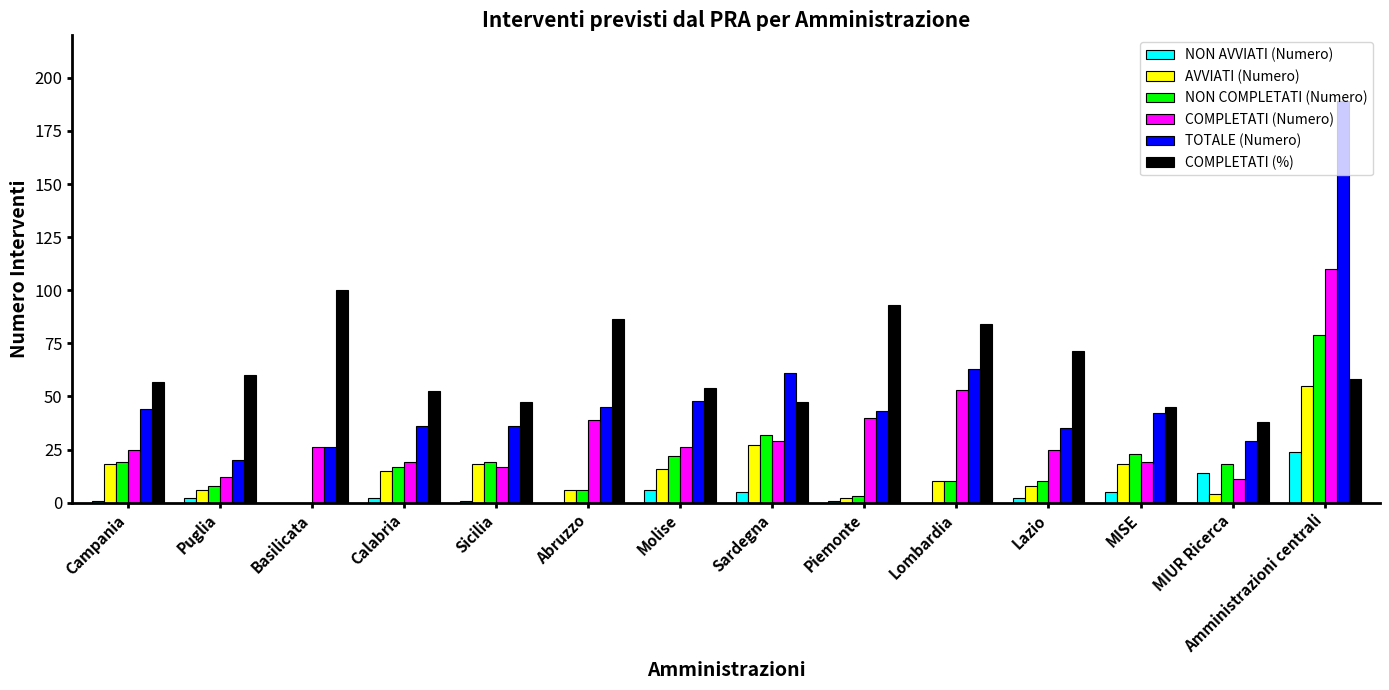

Which series has the largest range (max minus min)?

TOTALE (Numero)